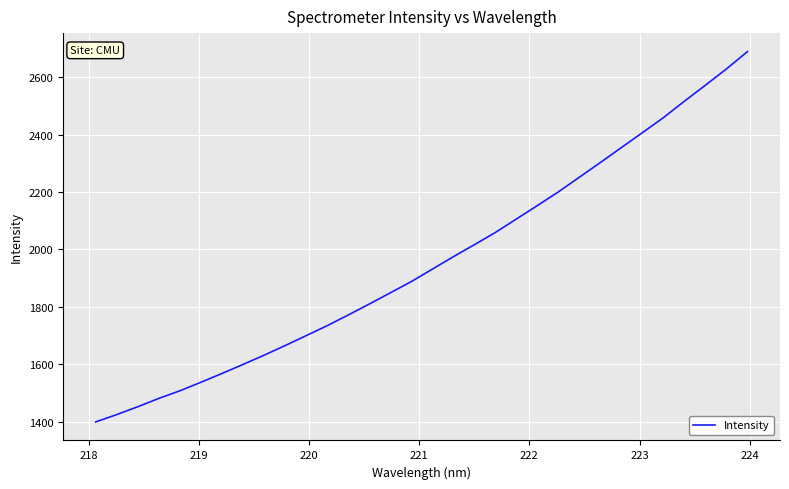

What is the difference between the maximum and minimum values?

1290.0